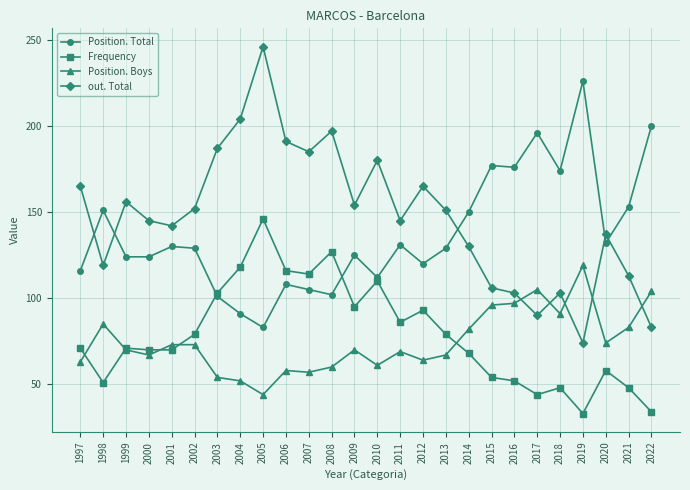

Where do Position. Total and Frequency first cross each other?

2002 and 2003